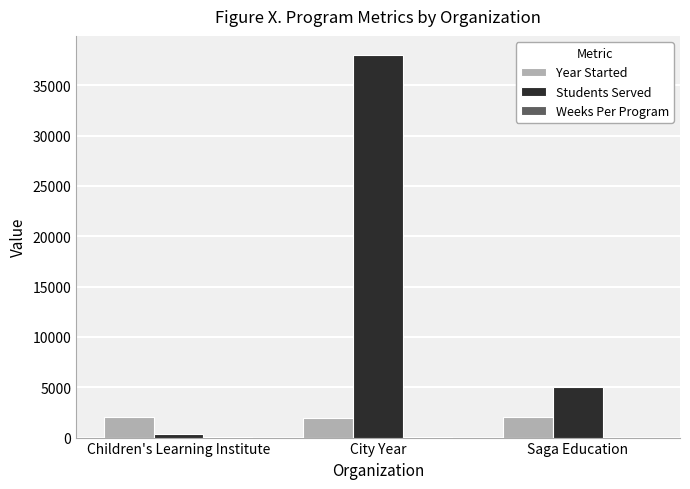

The value of Year Started at Saga Education is 2014. True or false?

True